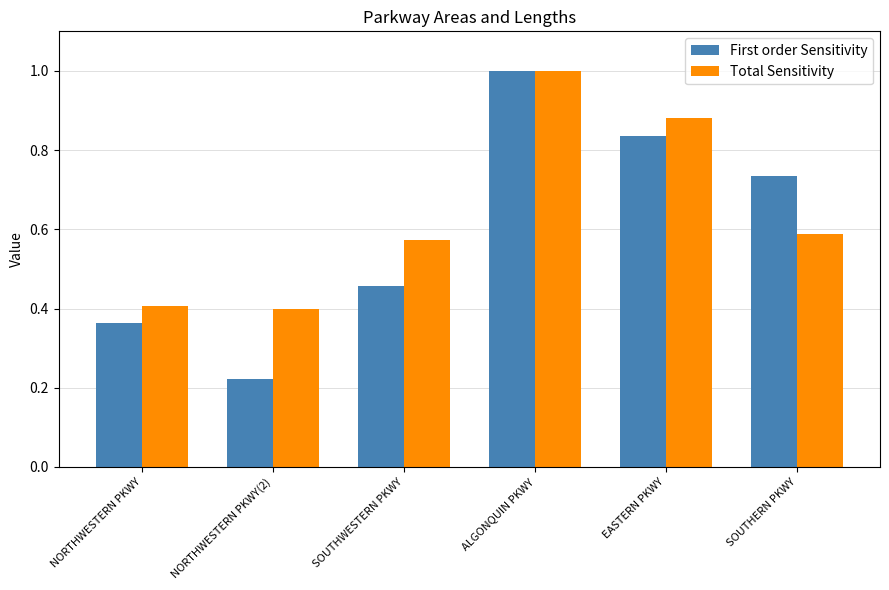

Is it true that Total Sensitivity equals 0.8 at SOUTHERN PKWY?

False